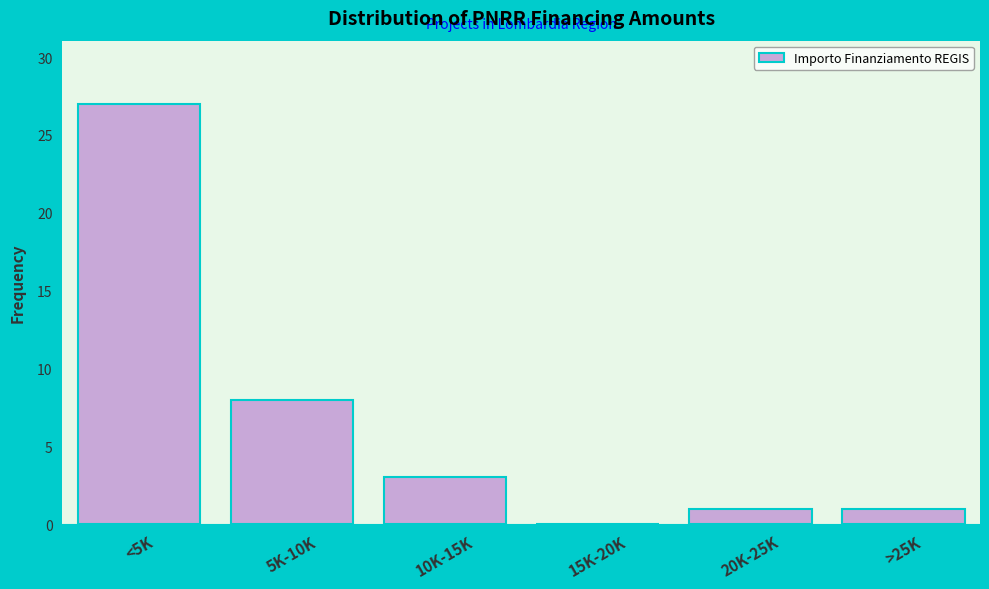

Reading left to right, what are all the values shown in this chart?

<5K=27	5K-10K=8	10K-15K=3	15K-20K=0	20K-25K=1	>25K=1